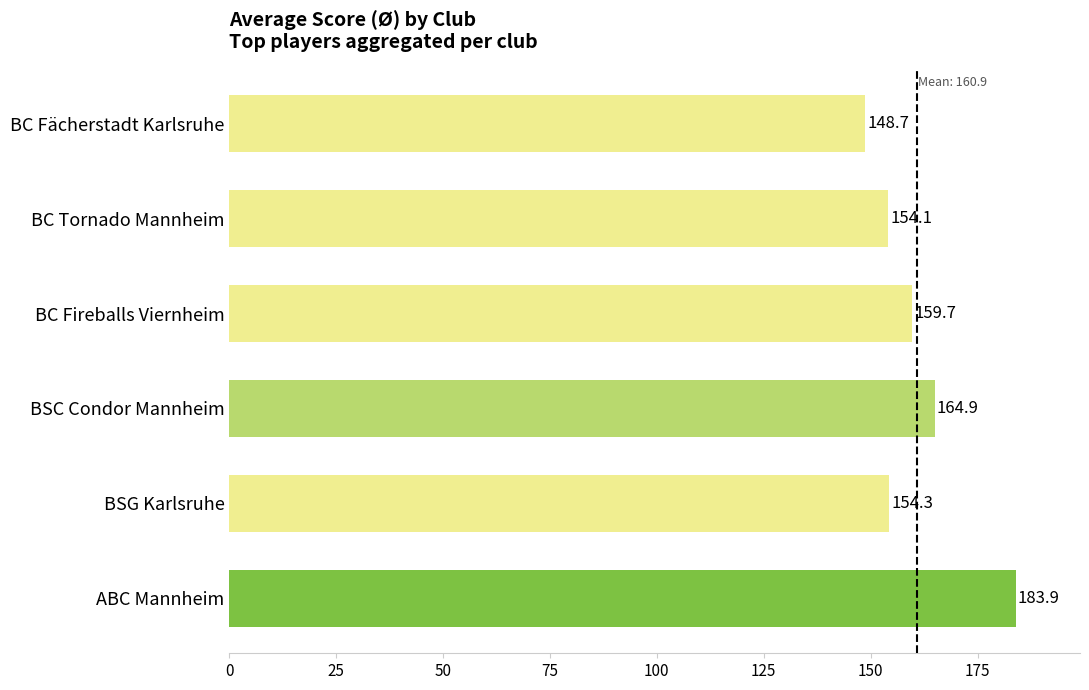

Where is the data nearest to the value 166?

BSC Condor Mannheim